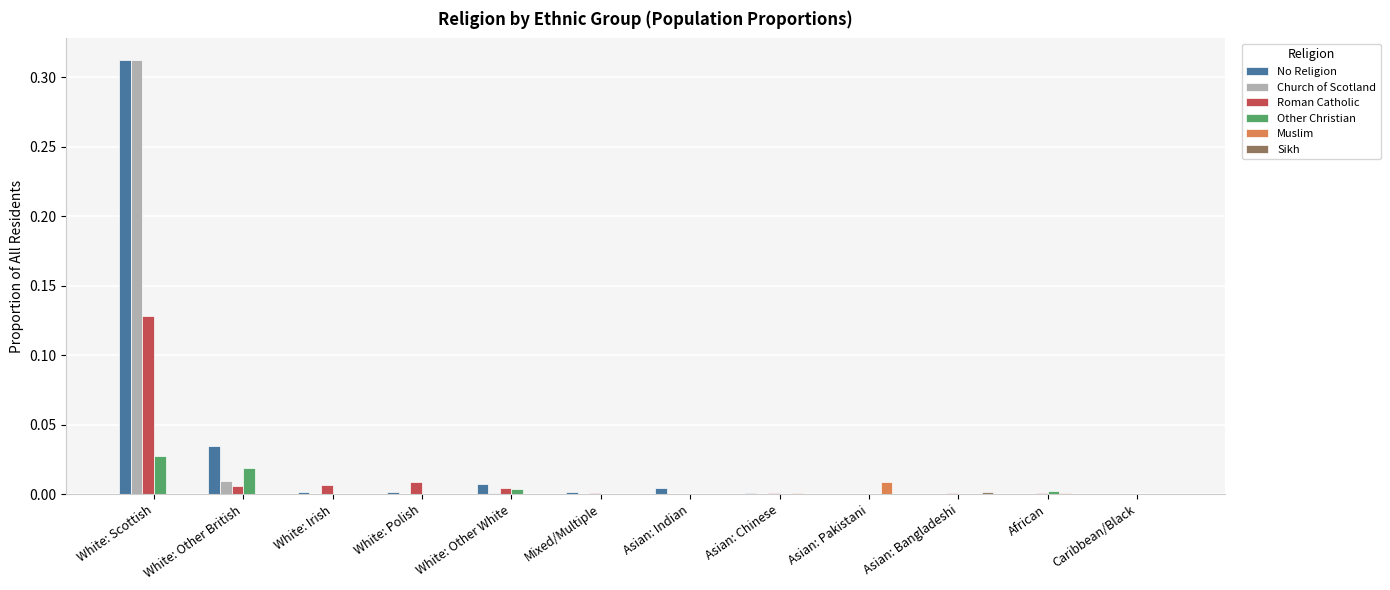

True or false: Other Christian has a value of 0.0 at White: Scottish.

True